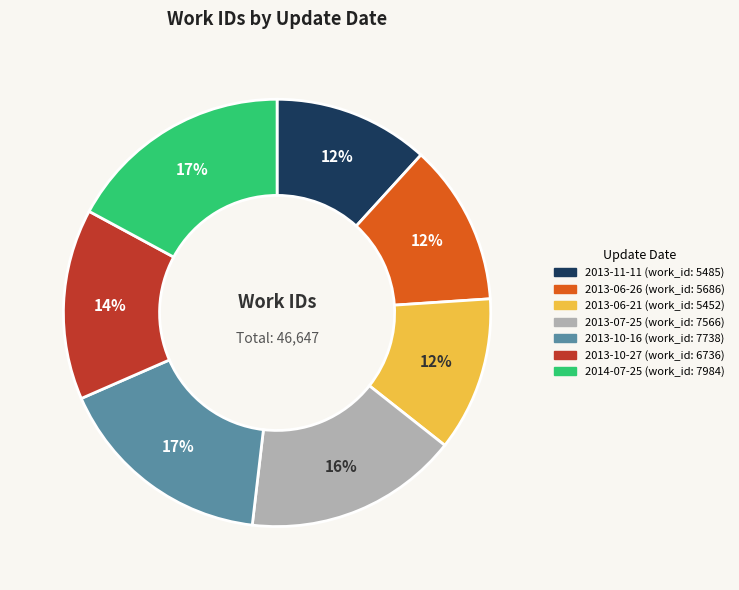

To the nearest percent, what is the difference between the largest and smallest slice percentages?

5%